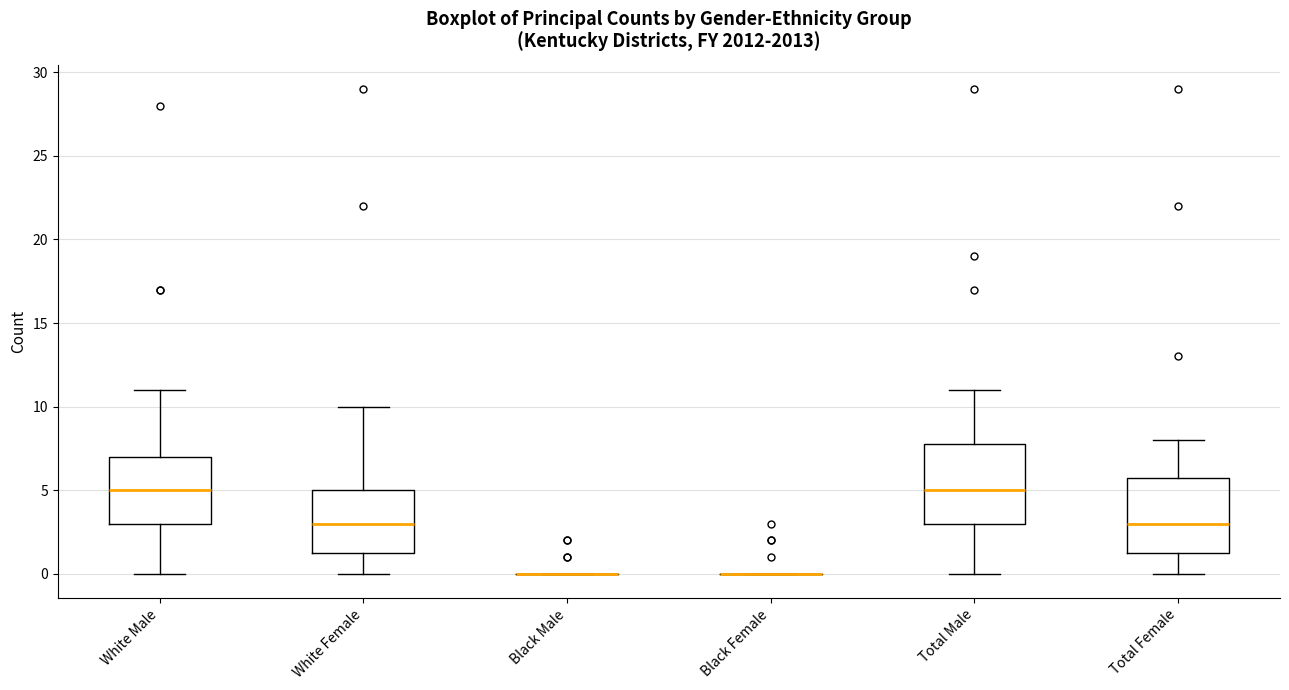

Reading left to right, read every box against the y-axis: the position of its median line, the range the box covers, and the ends of its whiskers. The values are not printed on the chart, so give them approximately, as read against the axis.

White Male: median 5.0, box 3.0 to 7.0, whiskers 0.0 to 11.0
White Female: median 3.0, box 1.5 to 5.0, whiskers 0.0 to 10.0
Black Male: box collapsed to a line at 0.0, whiskers 0.0 to 0.0
Black Female: box collapsed to a line at 0.0, whiskers 0.0 to 0.0
Total Male: median 5.0, box 3.0 to 8.0, whiskers 0.0 to 11.0
Total Female: median 3.0, box 1.5 to 6.0, whiskers 0.0 to 8.0